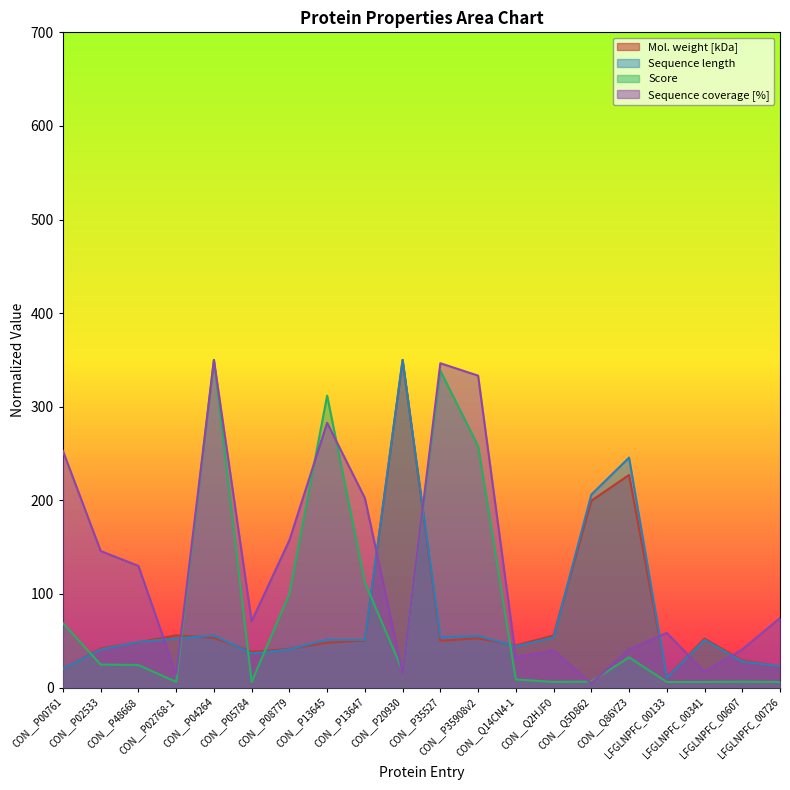

What is the label of the 17th point from the right?

CON__P02768-1